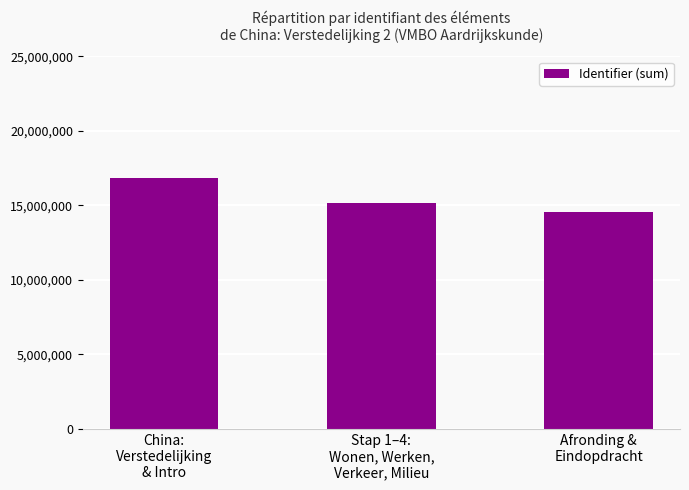

Rank the categories by value from lowest to highest.

Afronding &
Eindopdracht, Stap 1–4:
Wonen, Werken,
Verkeer, Milieu, China:
Verstedelijking
& Intro